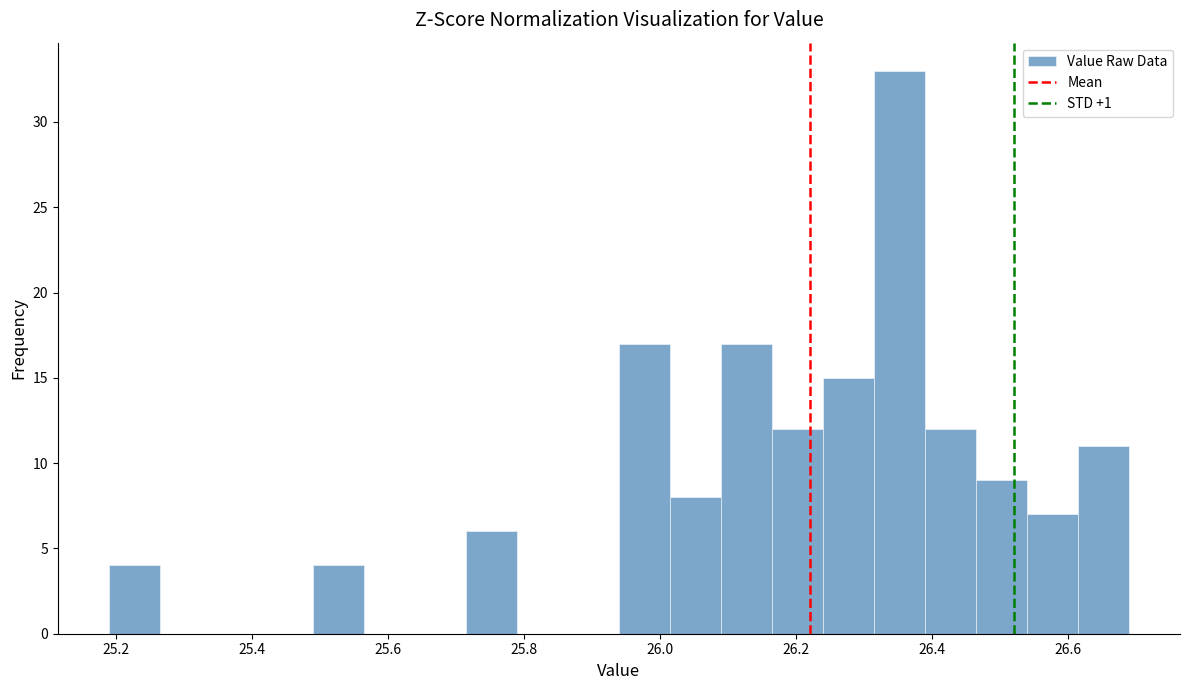

Around what value on the x-axis is the tallest bar? Give the approximate position of its centre, as read against the axis.

26.36